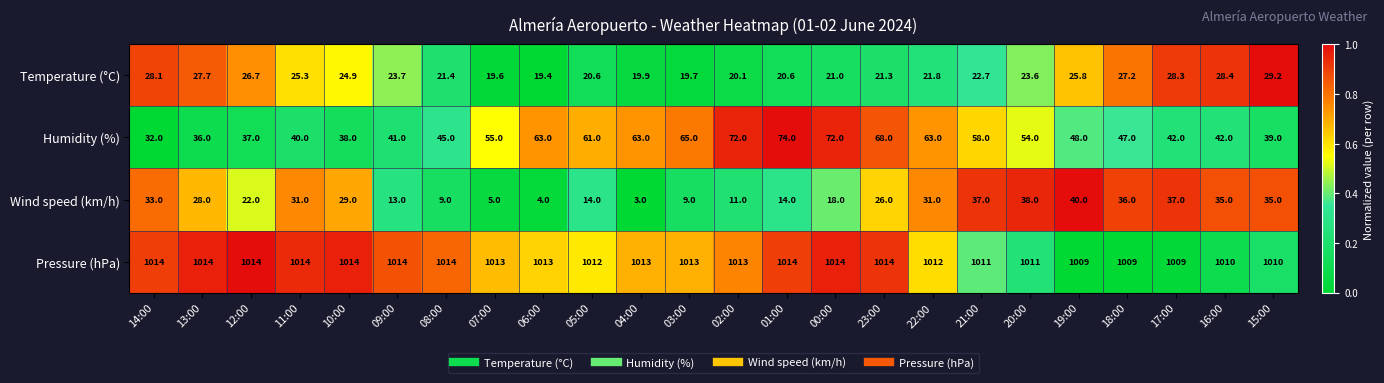

What is the sum of all Wind speed (km/h) values?

558.0